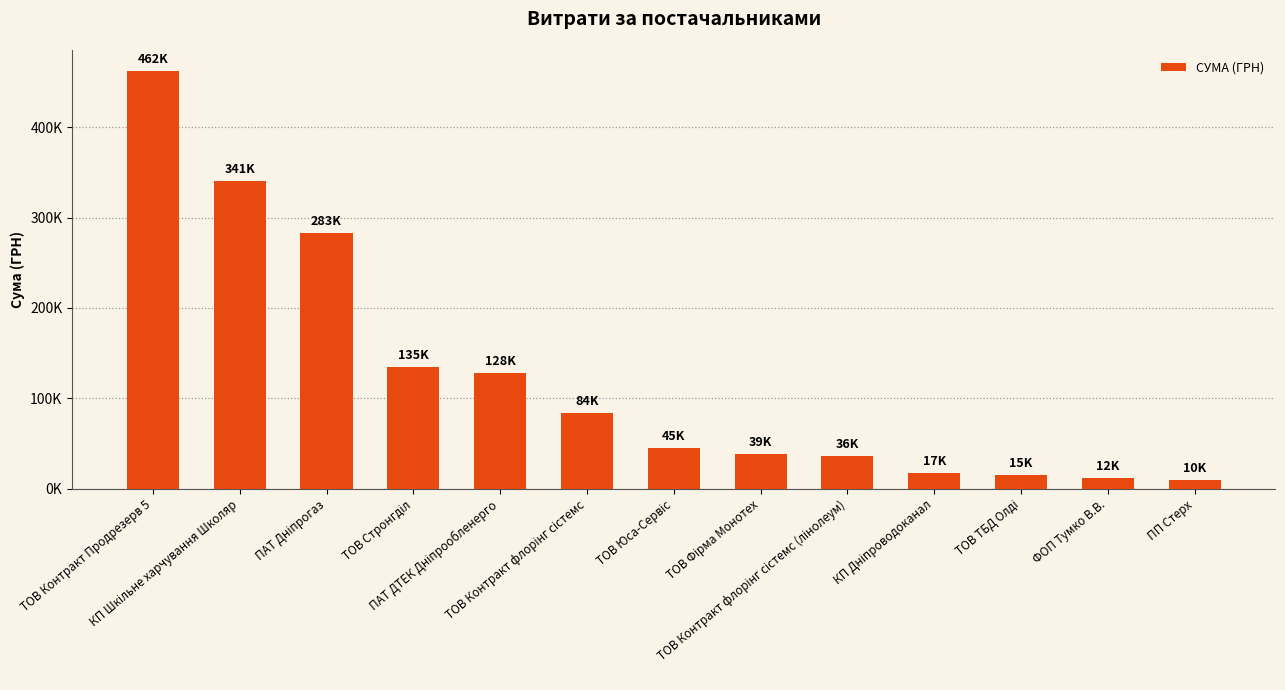

What is the smallest value displayed?

9999.6